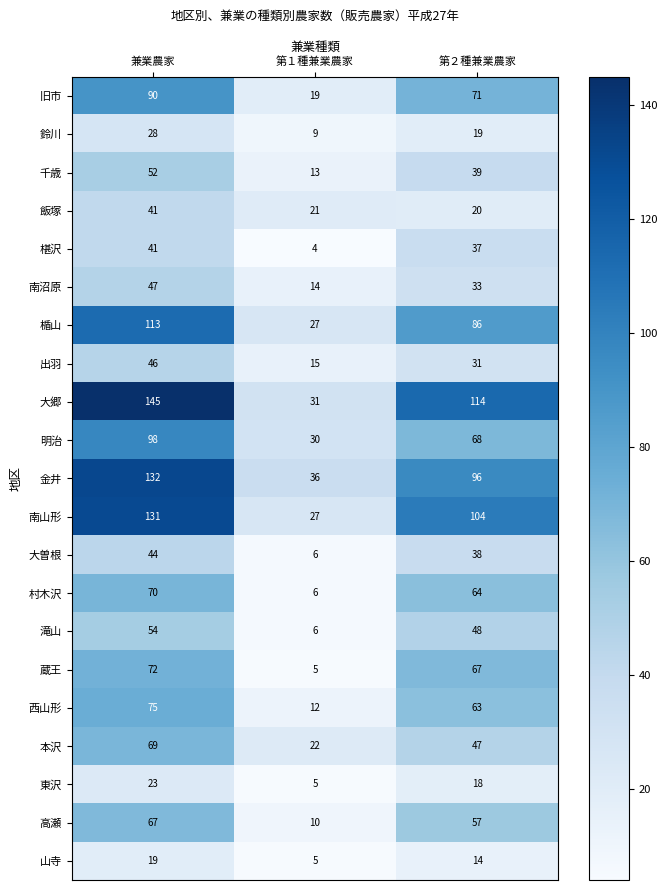

At how many categories does at least one series exceed 85?

2